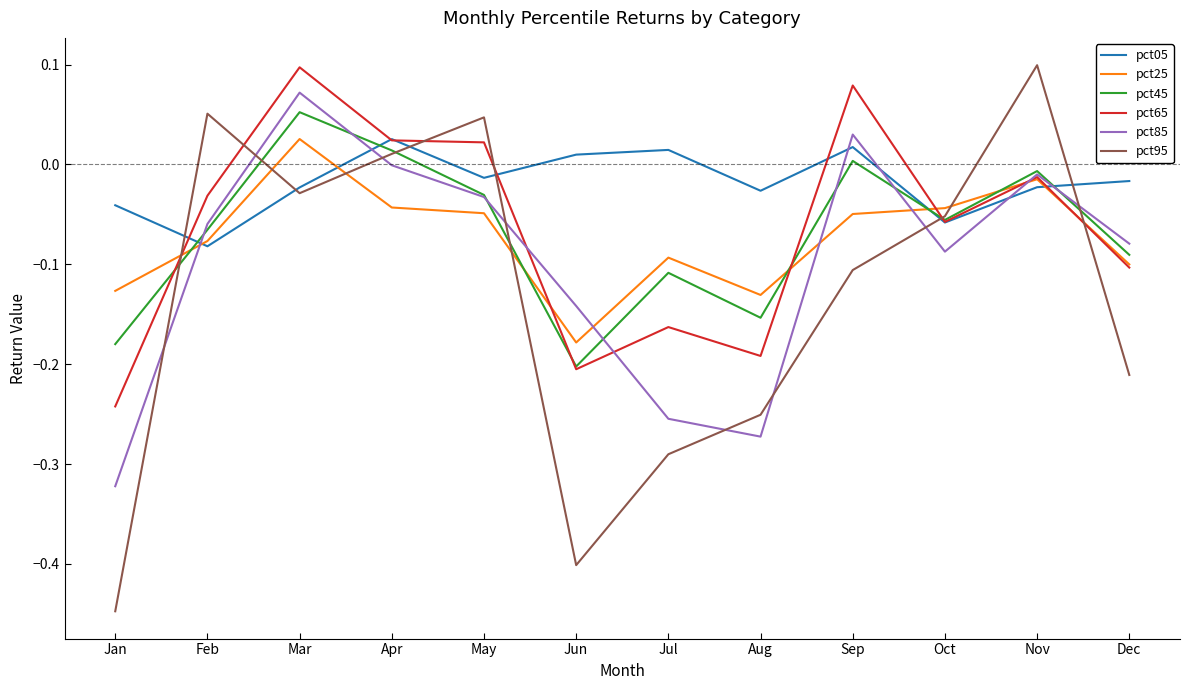

What is the difference between the maximum and minimum values in the pct85 series?

0.4